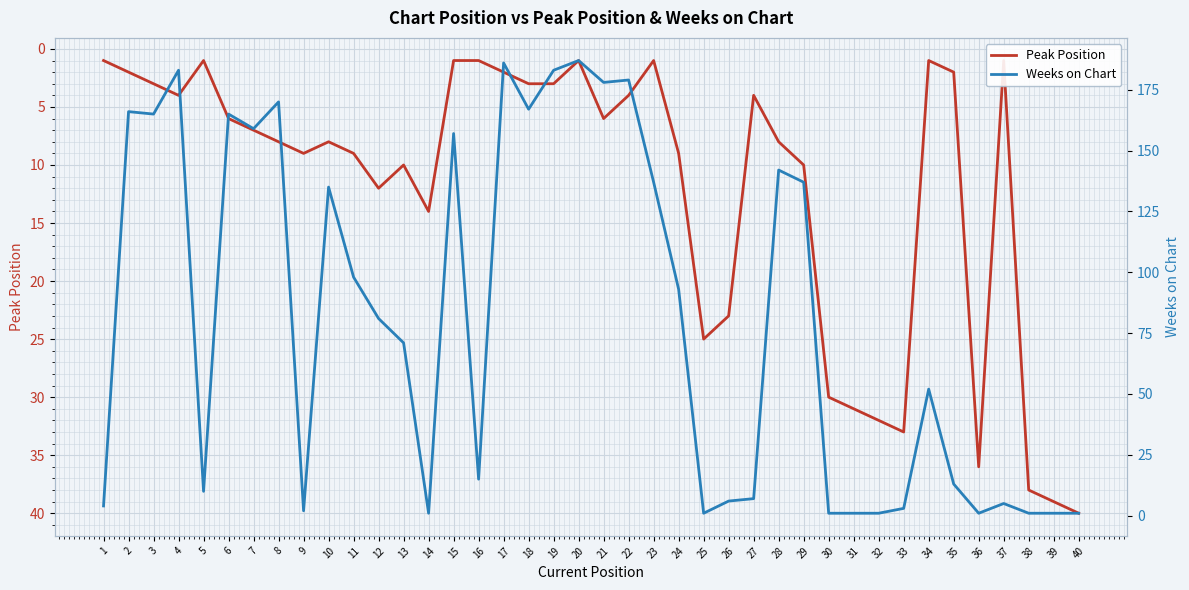

Is it true that Weeks on Chart equals 58 at 6?

False